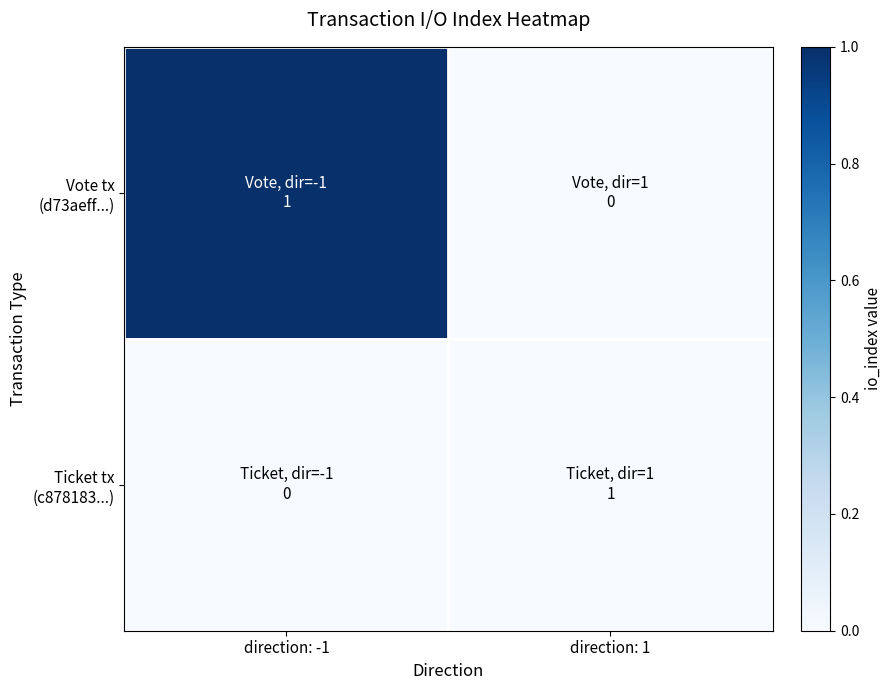

At which category is the sum across all series the highest?

direction: -1